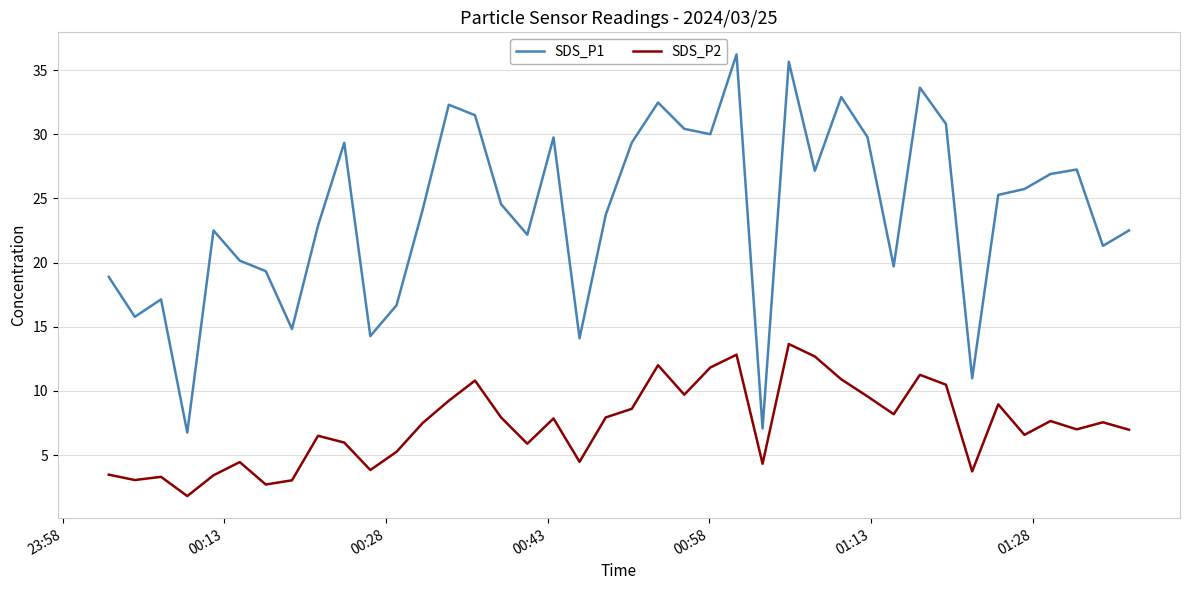

List the series in order of their peak value, lowest first.

SDS_P2, SDS_P1